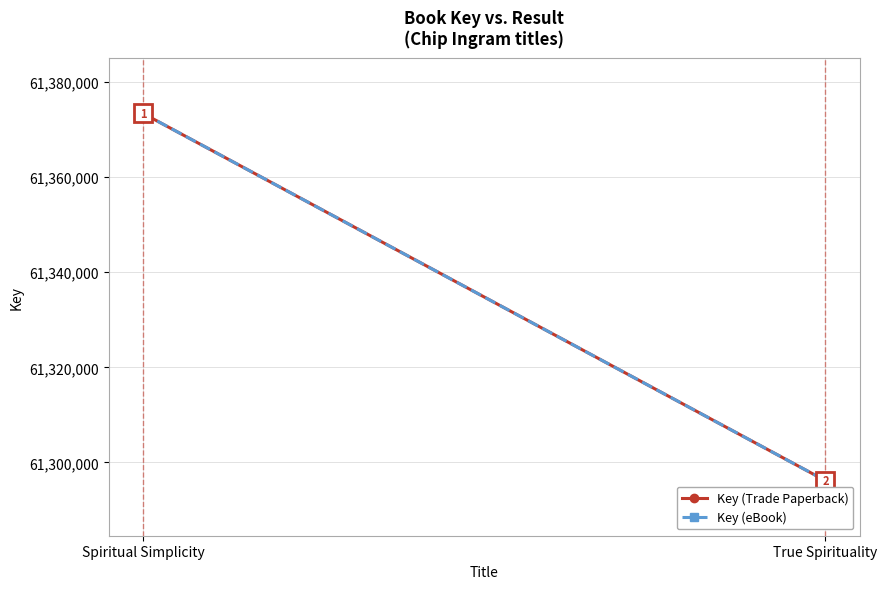

List the labels in order of Key (Trade Paperback) value, smallest first.

True Spirituality, Spiritual Simplicity